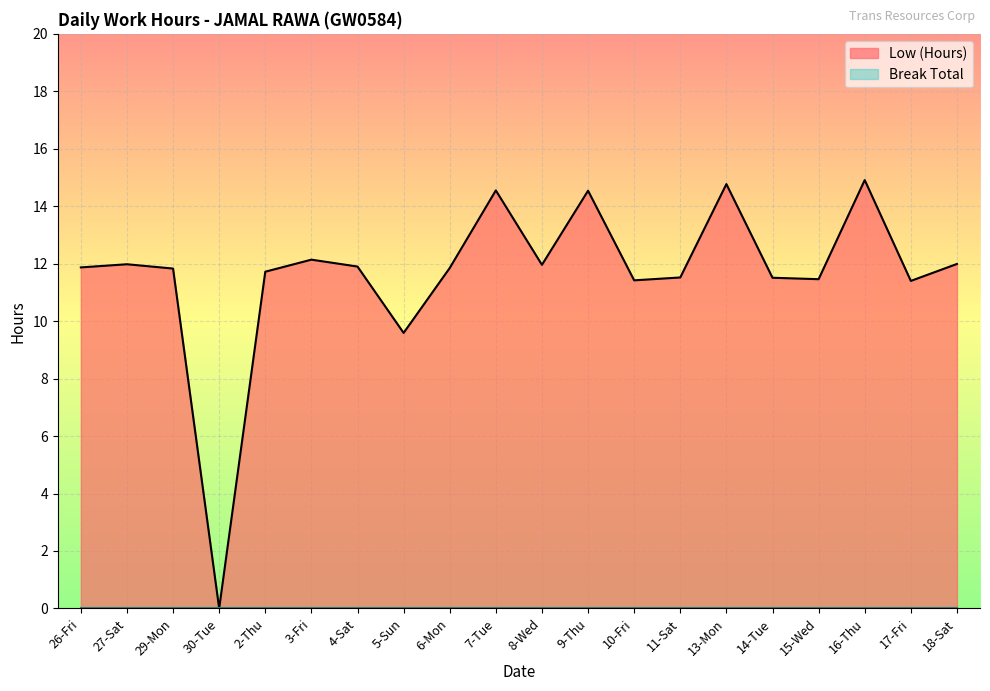

Between 16-Thu and 6-Mon, which is larger?

16-Thu